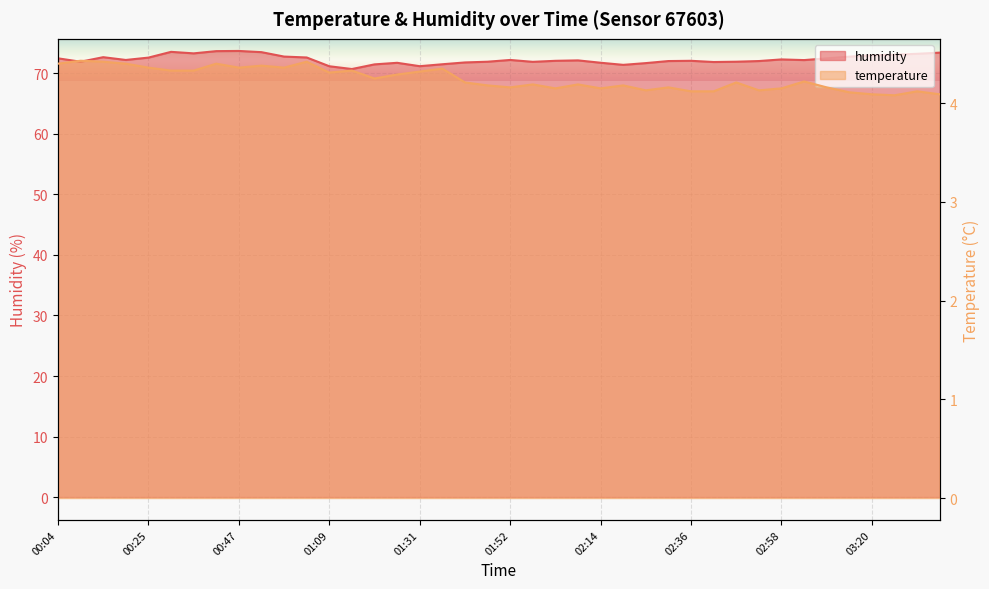

Which series changed the most between 00:47 and 03:09?

humidity